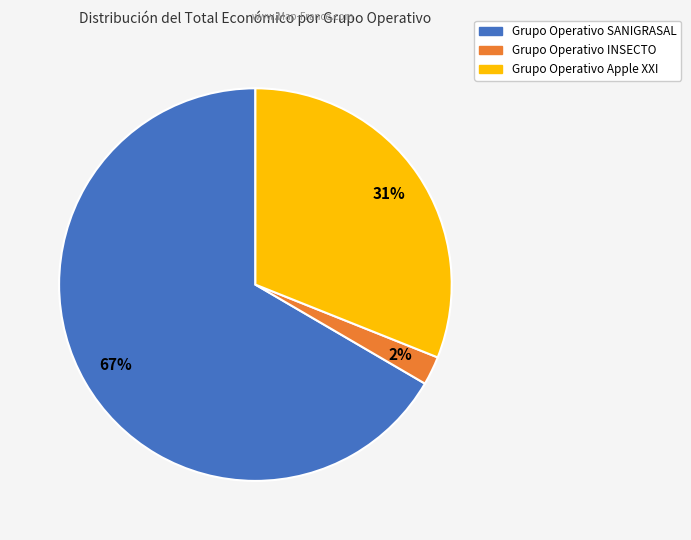

Count the number of slices in the pie.

3